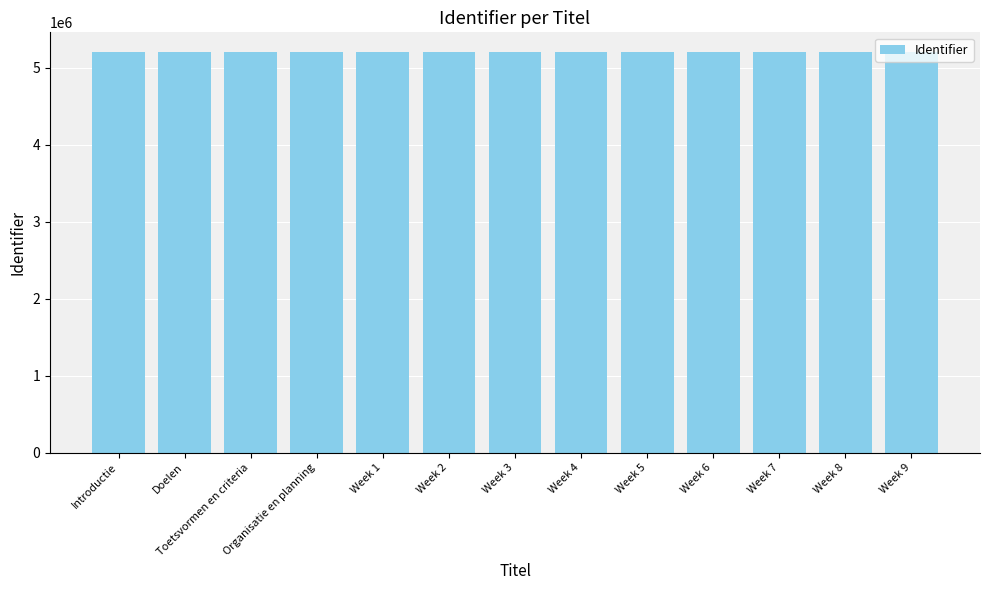

What is the average value?

5198551